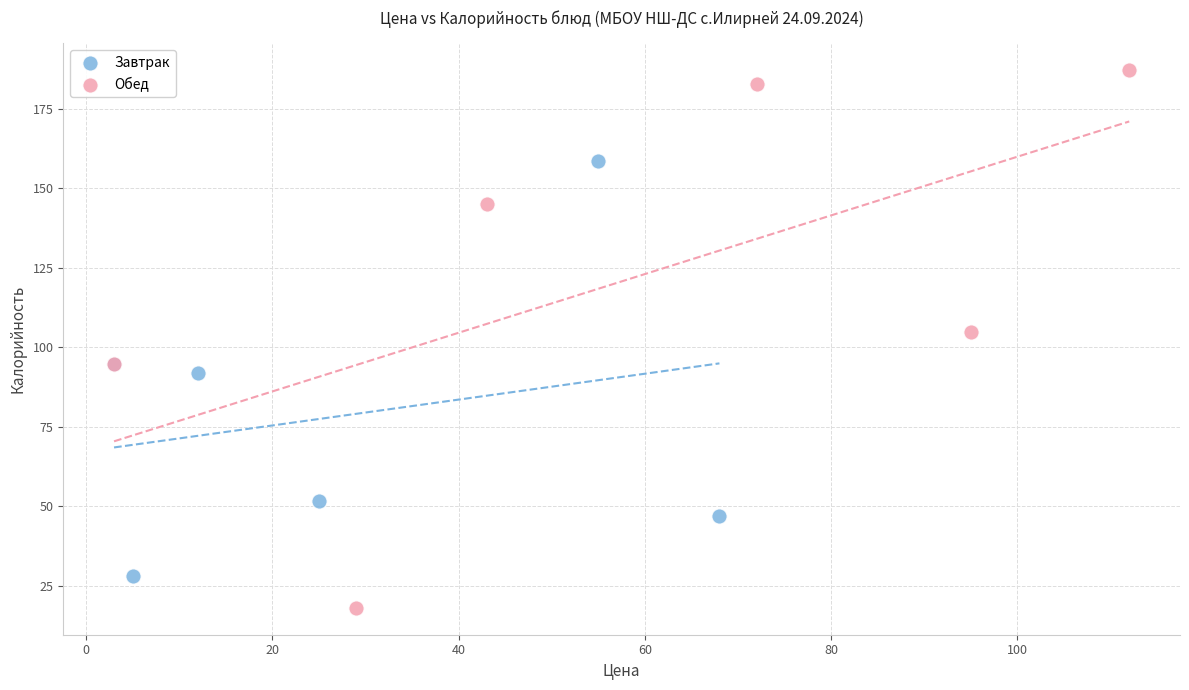

What are all the series names shown in the legend?

Завтрак, Обед